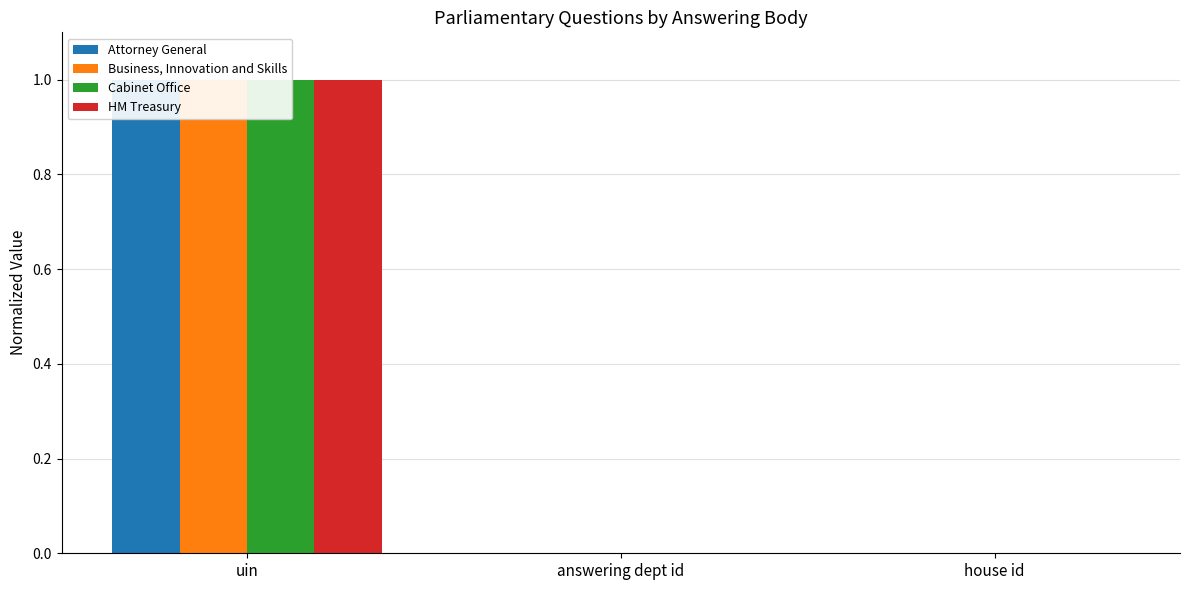

What position from the left is uin?

1